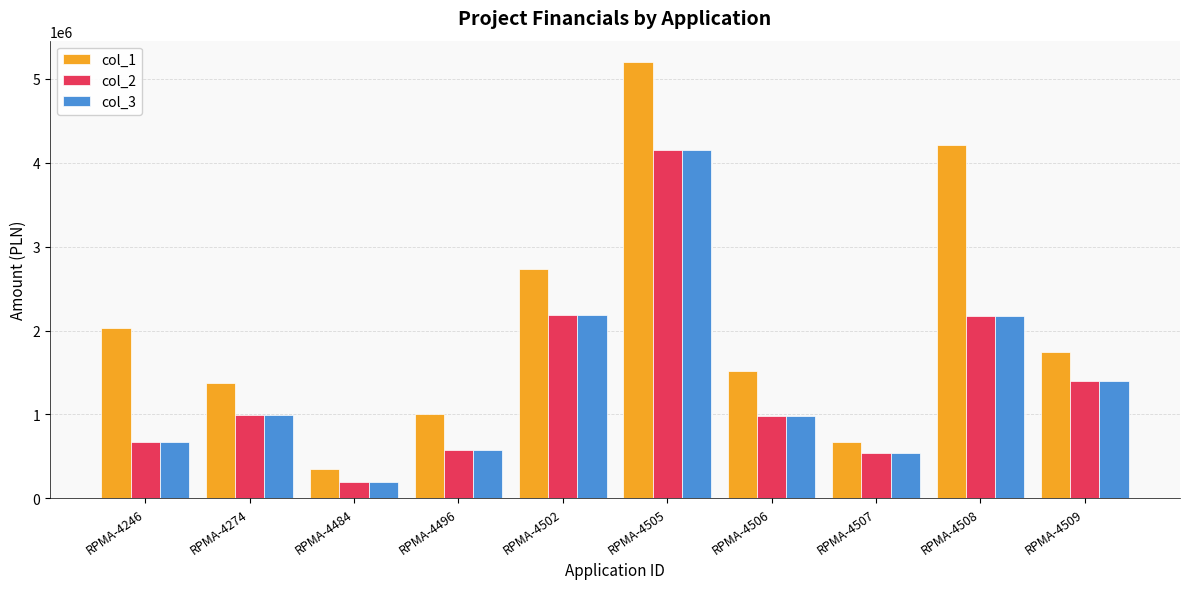

What is the sum of all col_1 values?

20848832.5